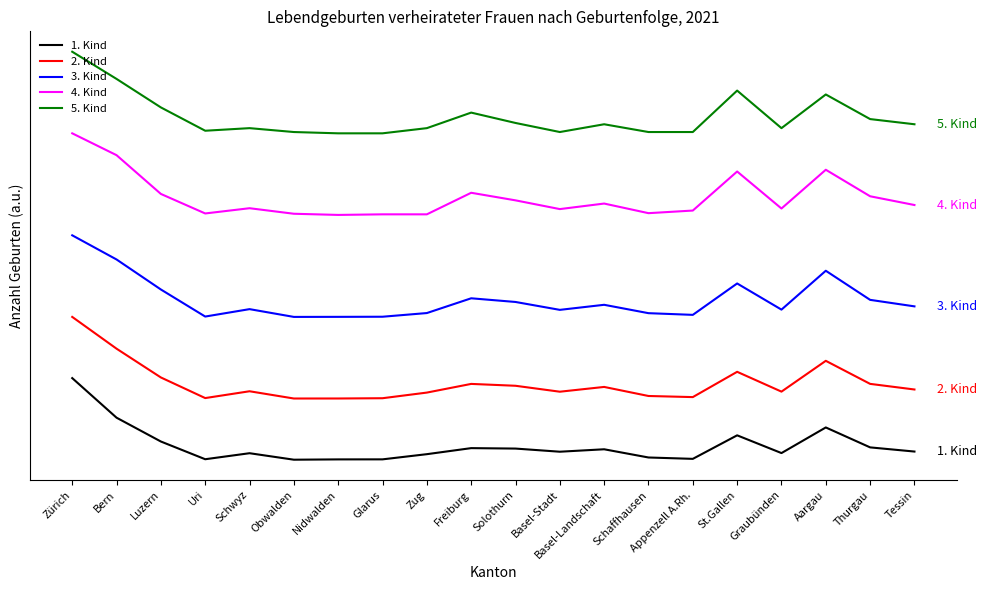

What are all the series names shown in the legend?

1. Kind, 2. Kind, 3. Kind, 4. Kind, 5. Kind